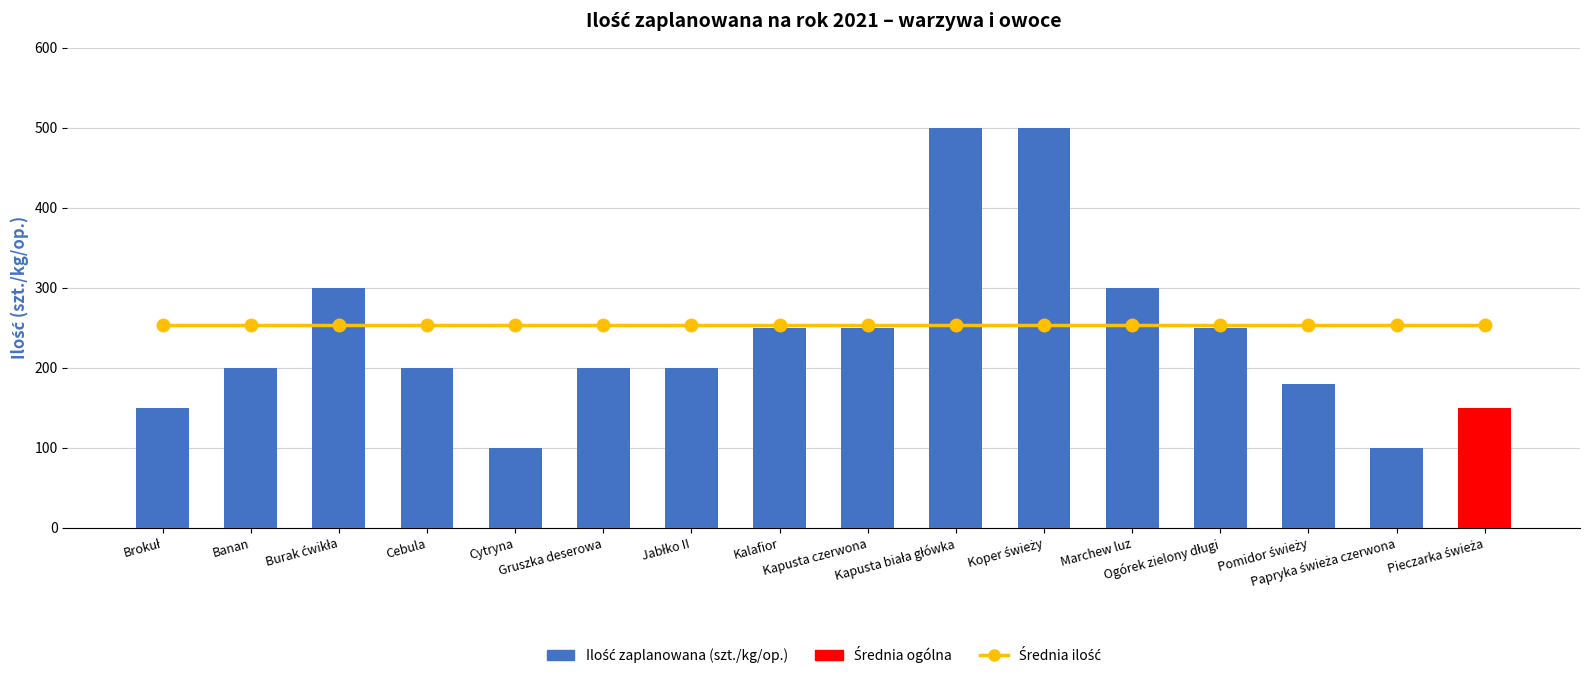

Reading right to left, what are all the values shown in this chart?

150	100	180	250	300	500	500	250	250	200	200	100	200	300	200	150